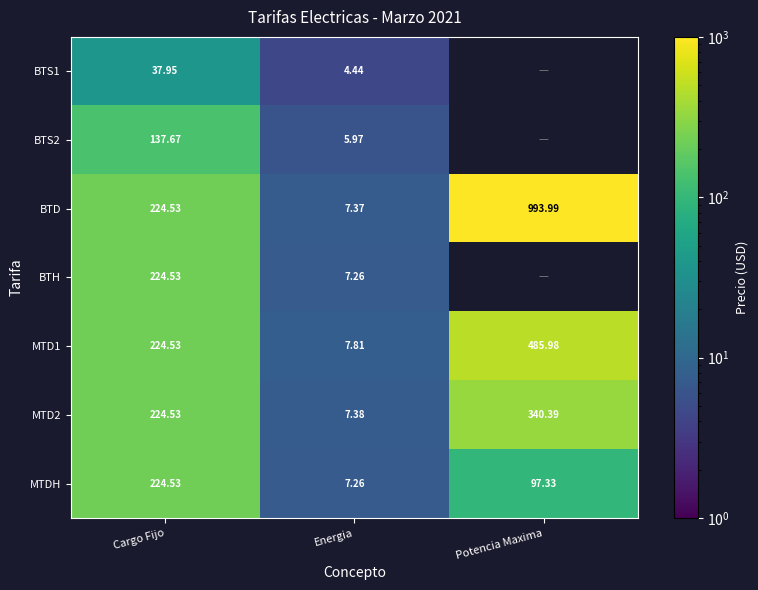

At which label does MTD2 first exceed 224?

Cargo Fijo